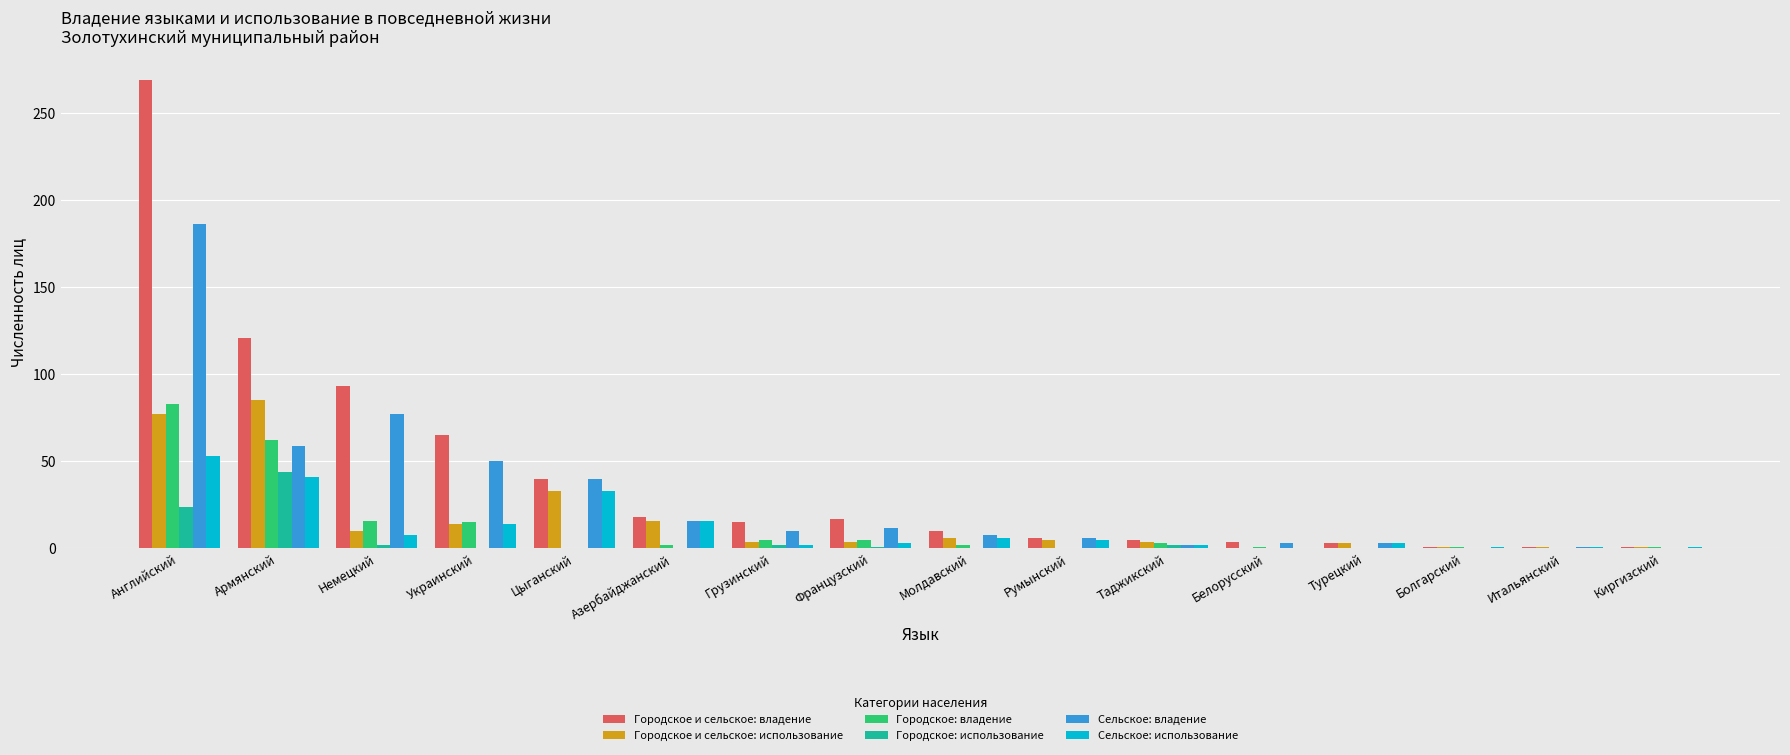

What is the average value of the Сельское: владение series?

30